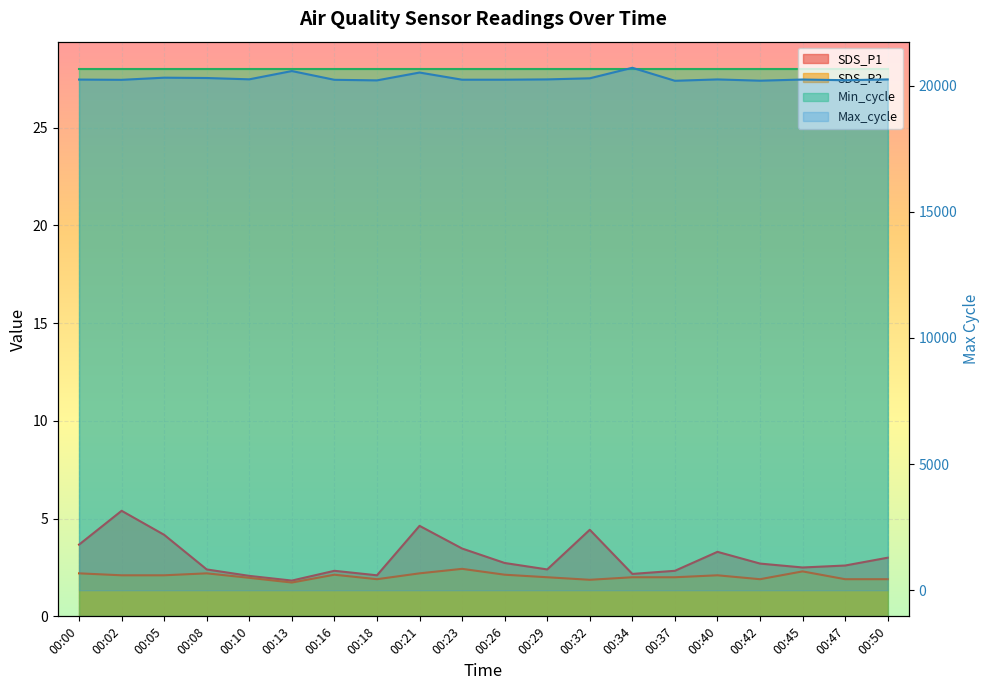

True or false: Max_cycle has more than 2 interior local peaks.

True